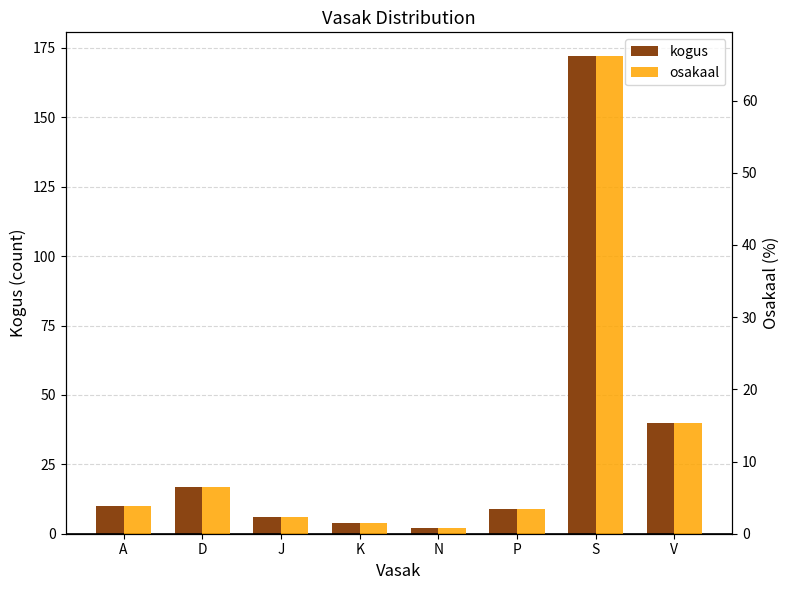

What is the difference between the second highest and second lowest values in the kogus series?

36.0